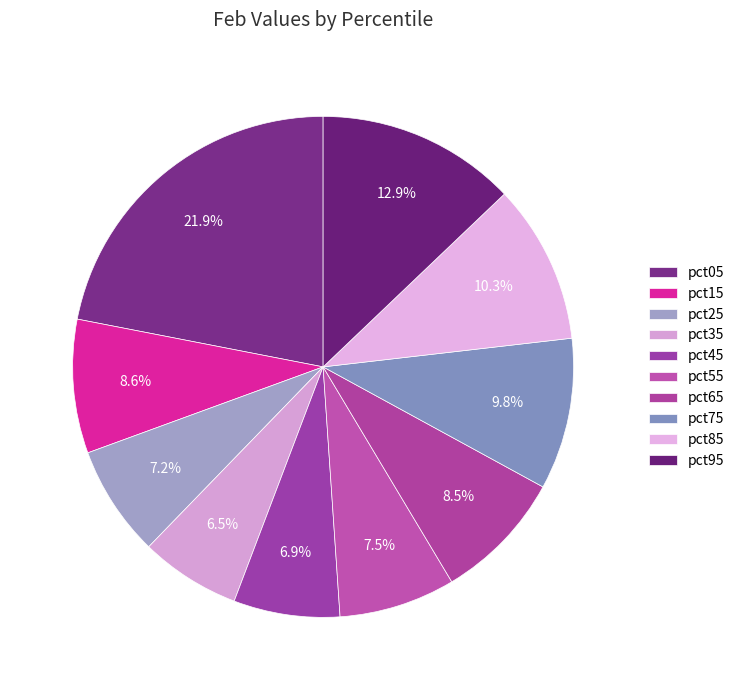

Count the number of slices in the pie.

10